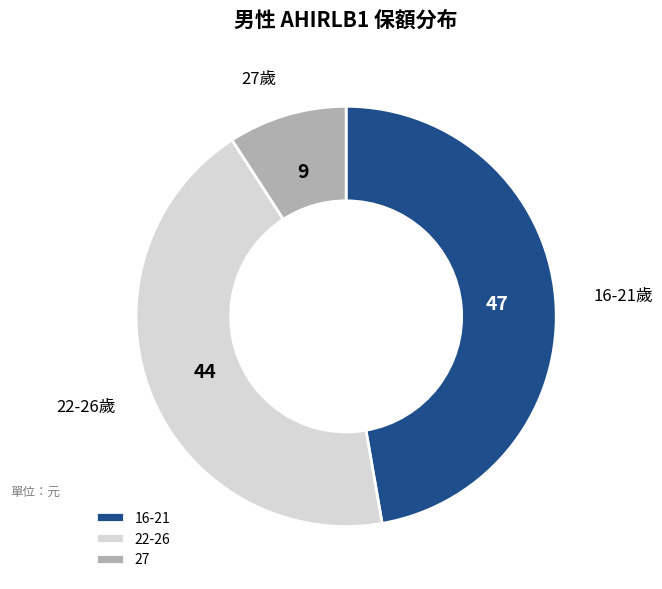

What is the ratio of the value at 22-26 to the value at 16-21?

0.9